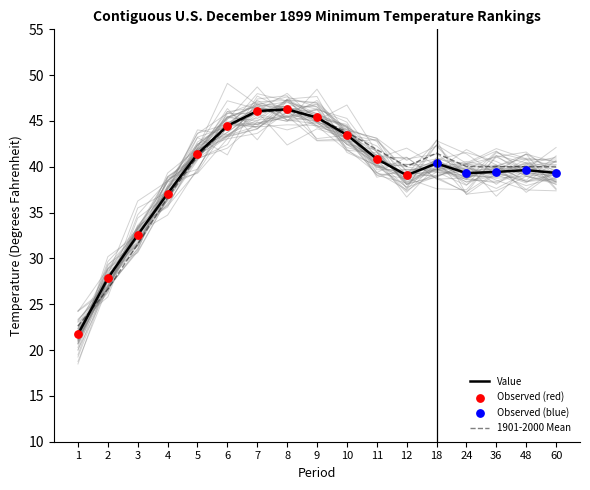

At how many categories does at least one series exceed 32?

15